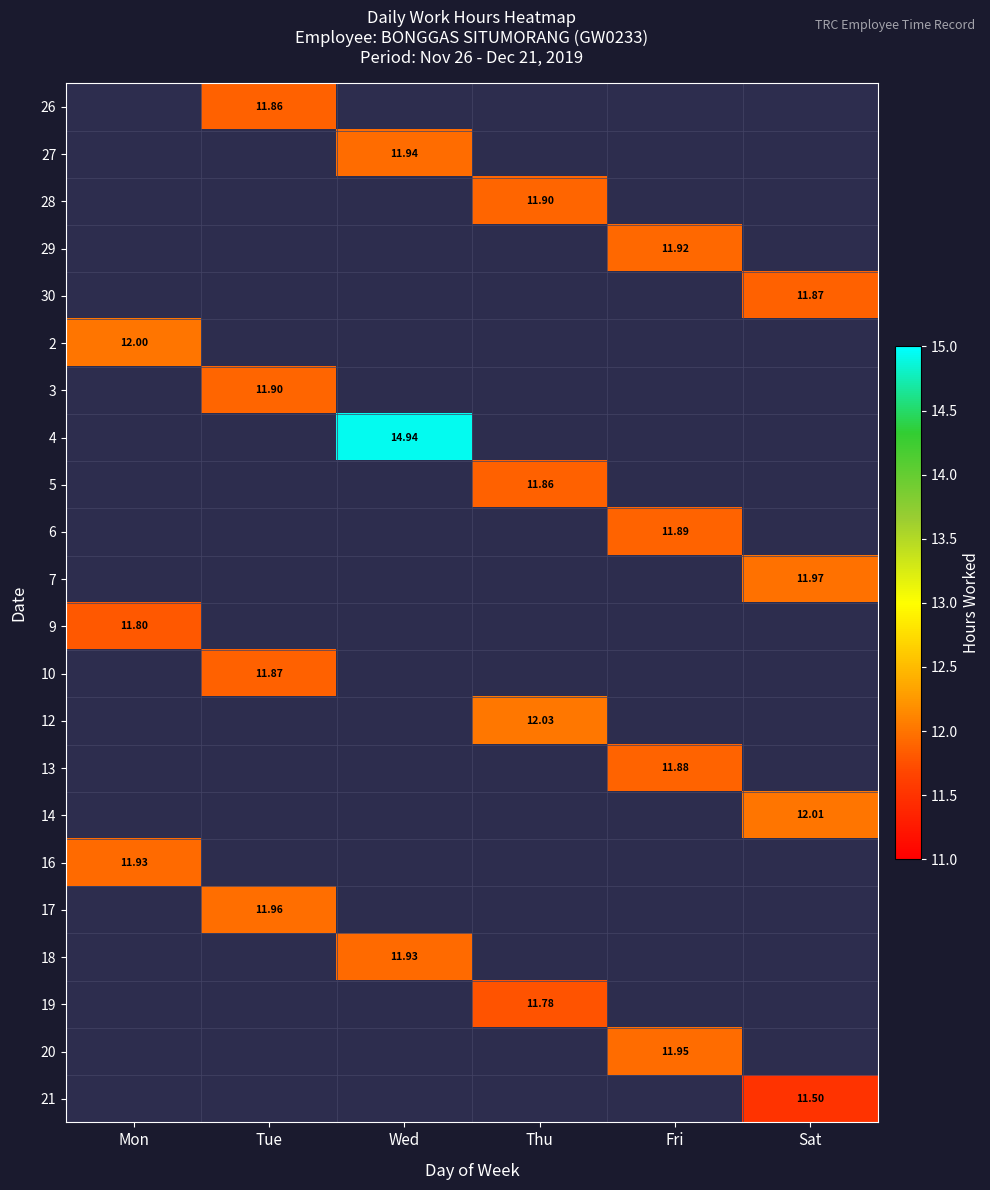

What is the total value across all series at Wed?

38.8